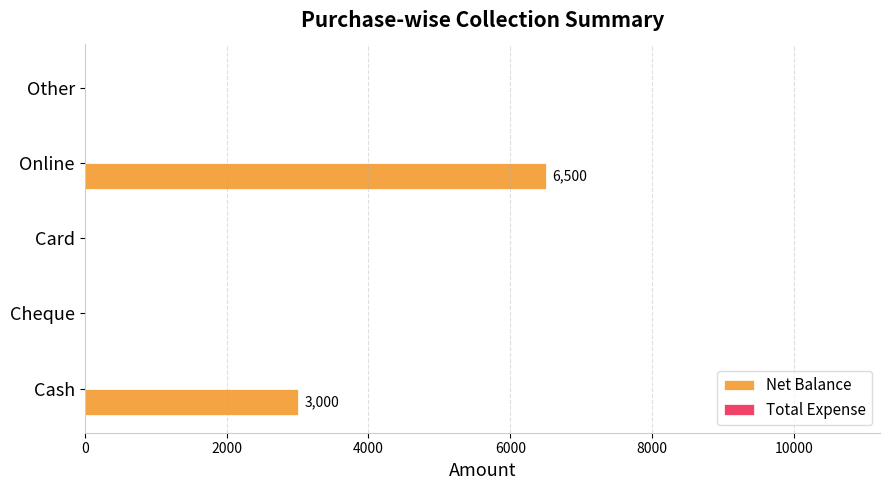

What is the maximum value shown in the chart?

6500